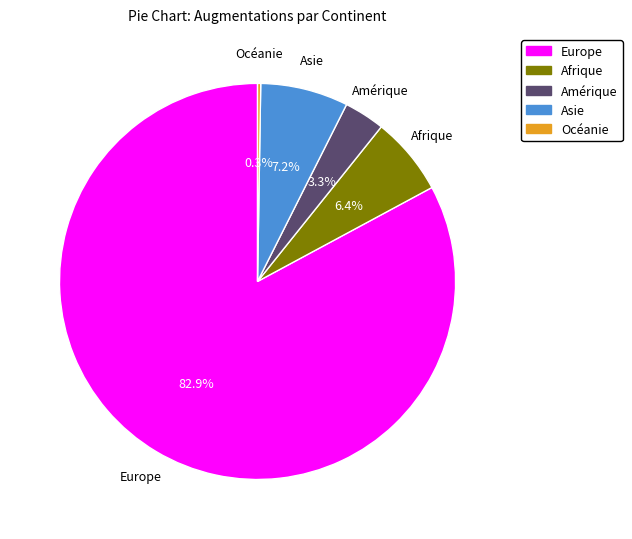

Do Amérique and Europe together represent more than half of the pie?

Yes